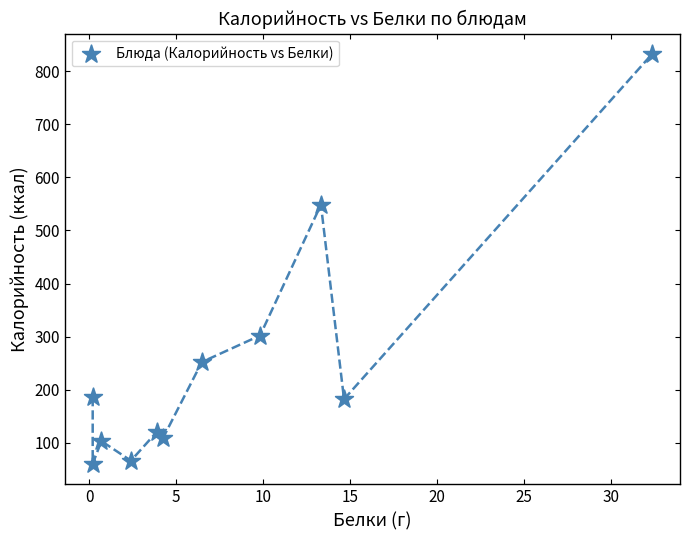

What Y value in the scatter plot is closest to 446?

548.6